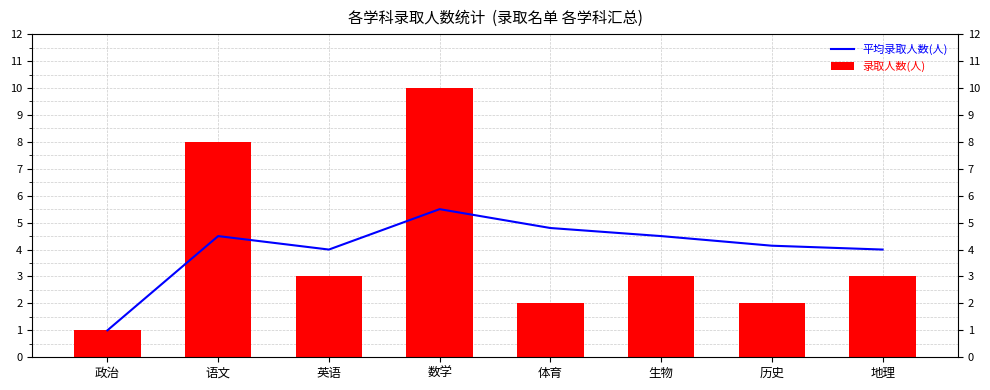

What is the spread (max minus min) of values at 语文?

3.5